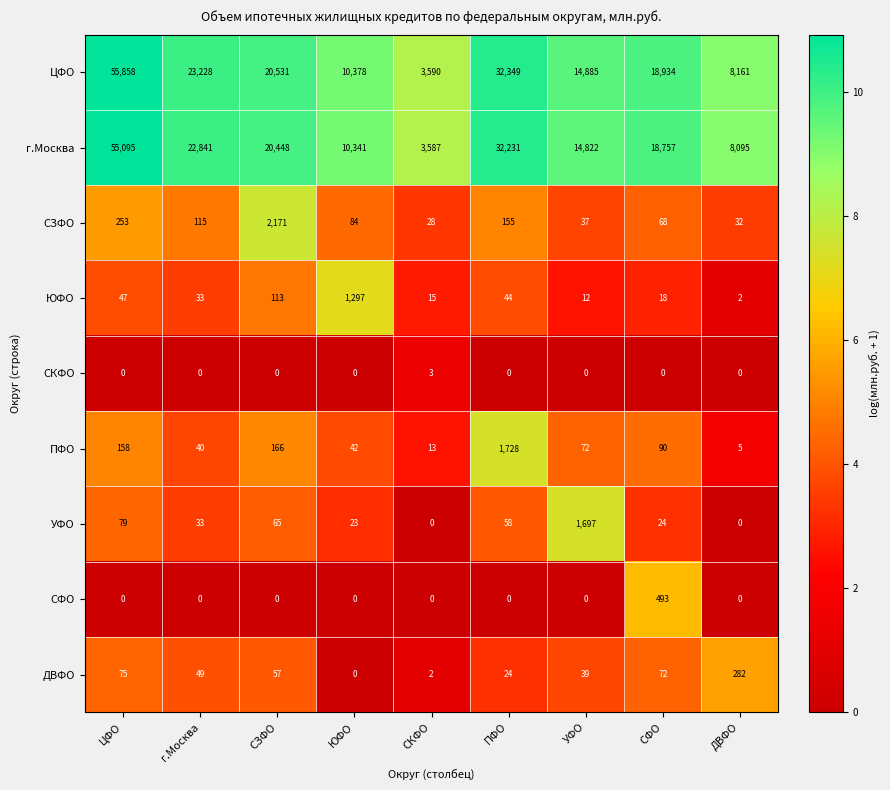

At which label does УФО reach its peak?

УФО